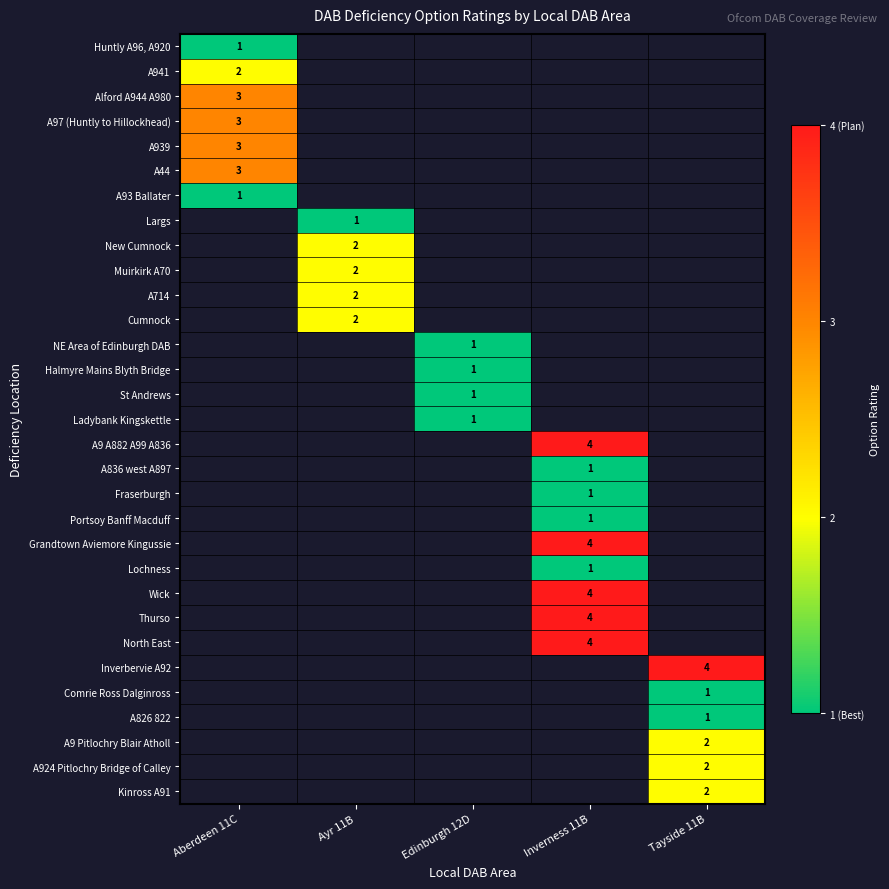

Is it true that New Cumnock equals 2 at Ayr 11B?

True